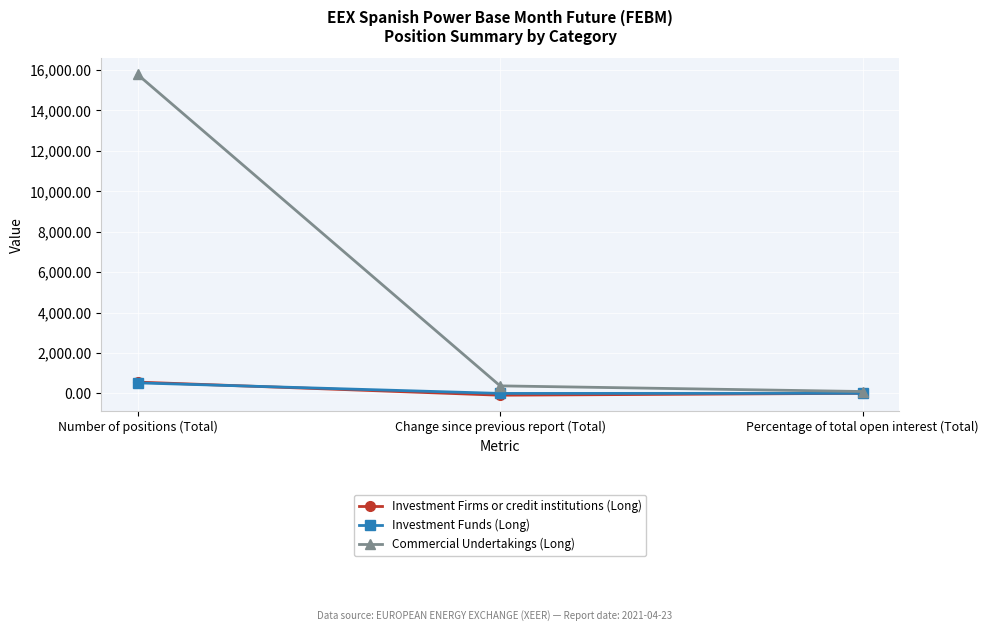

What is the difference between the maximum and minimum values in the Investment Funds (Long) series?

522.0